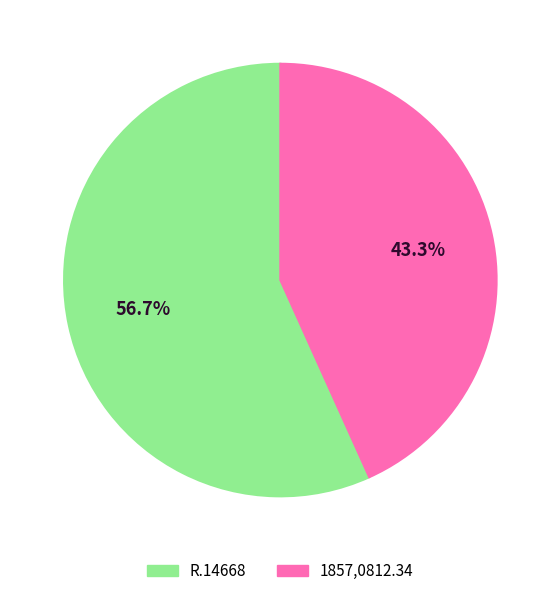

Rank the categories by value from highest to lowest.

R.14668, 1857,0812.34